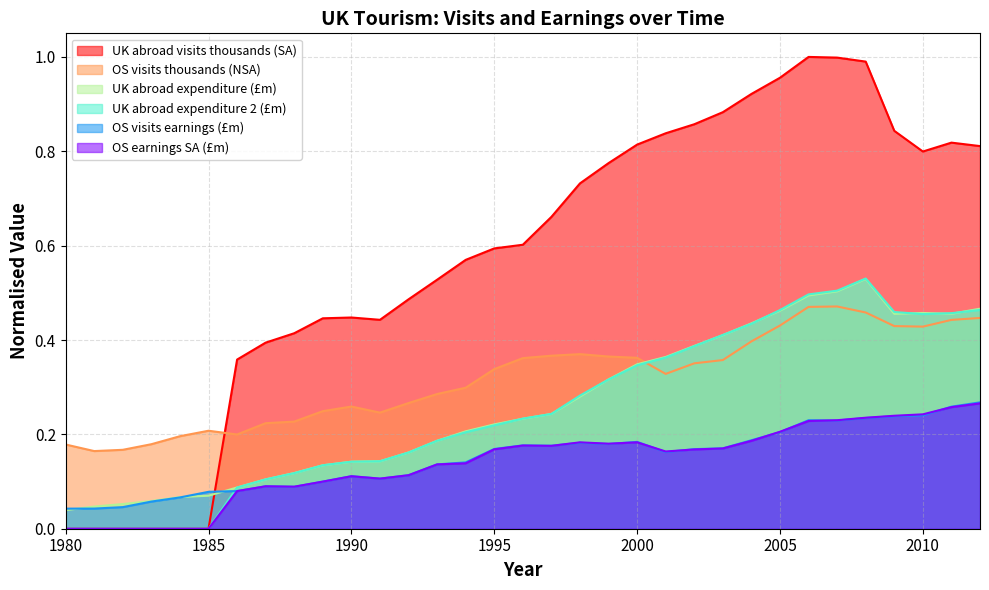

In UK abroad expenditure 2 (£m), how many points are lower than both neighbors (excluding endpoints)?

1